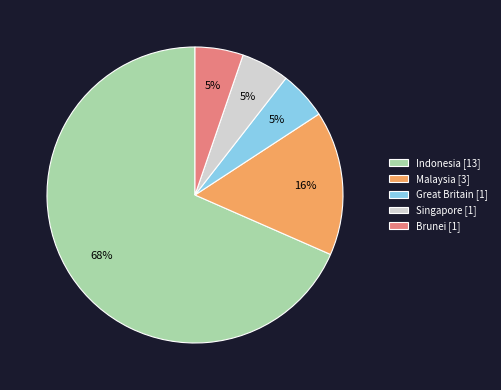

To the nearest percent, what portion does Singapore represent?

5%